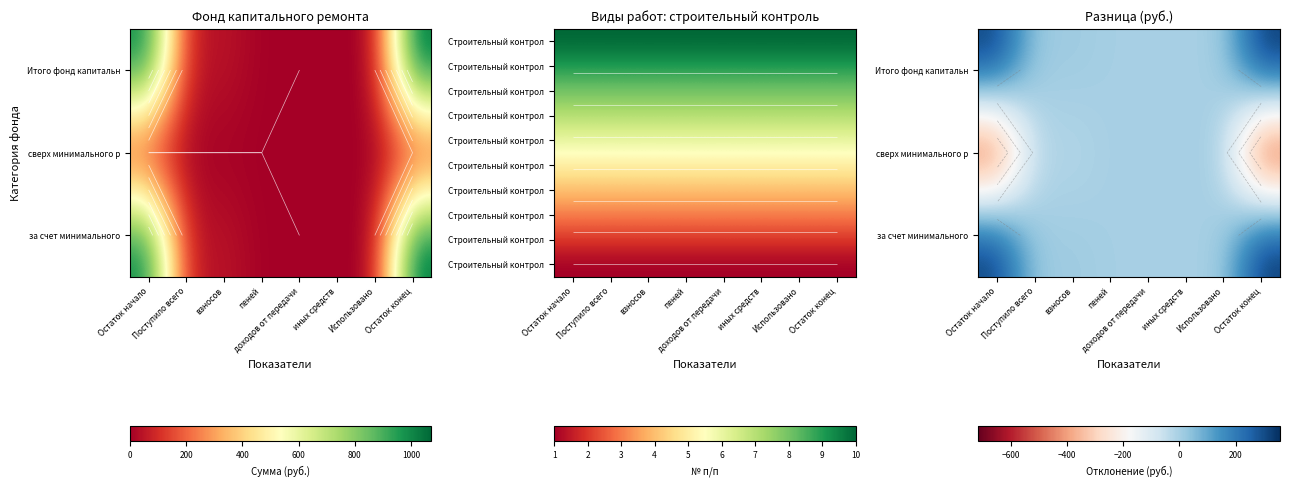

What is the smallest value displayed?

-714.4